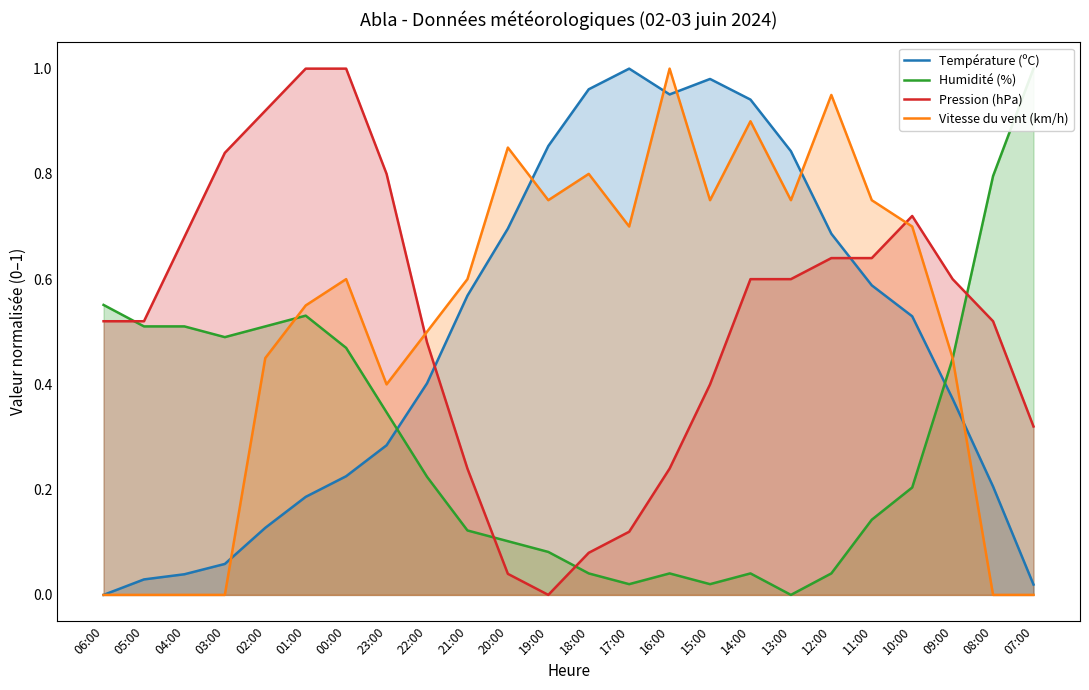

In Vitesse du vent (km/h), how many points are higher than both neighbors (excluding endpoints)?

6